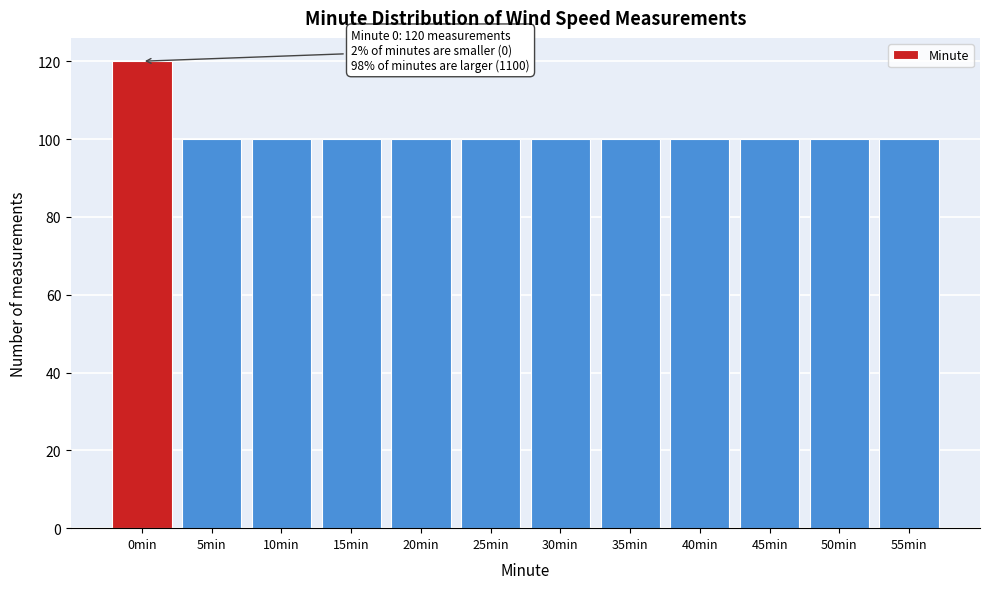

Reading left to right, list all the values displayed in this chart.

120	100	100	100	100	100	100	100	100	100	100	100